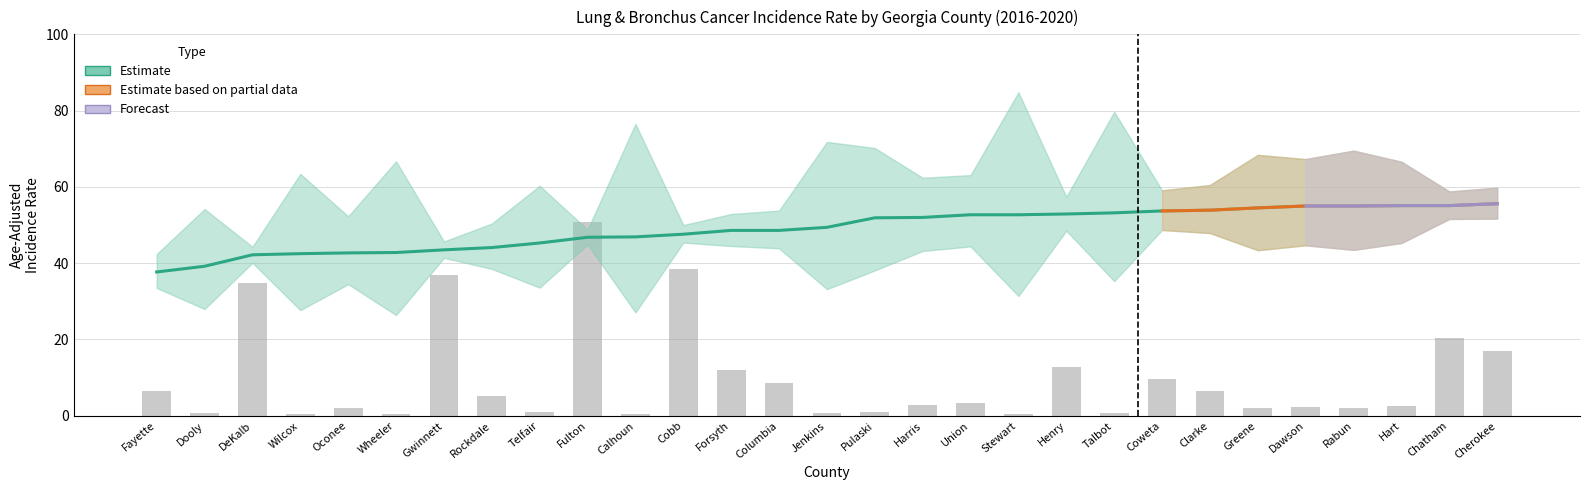

What is the approximate value of Avg Annual Count at Wilcox?

0.5